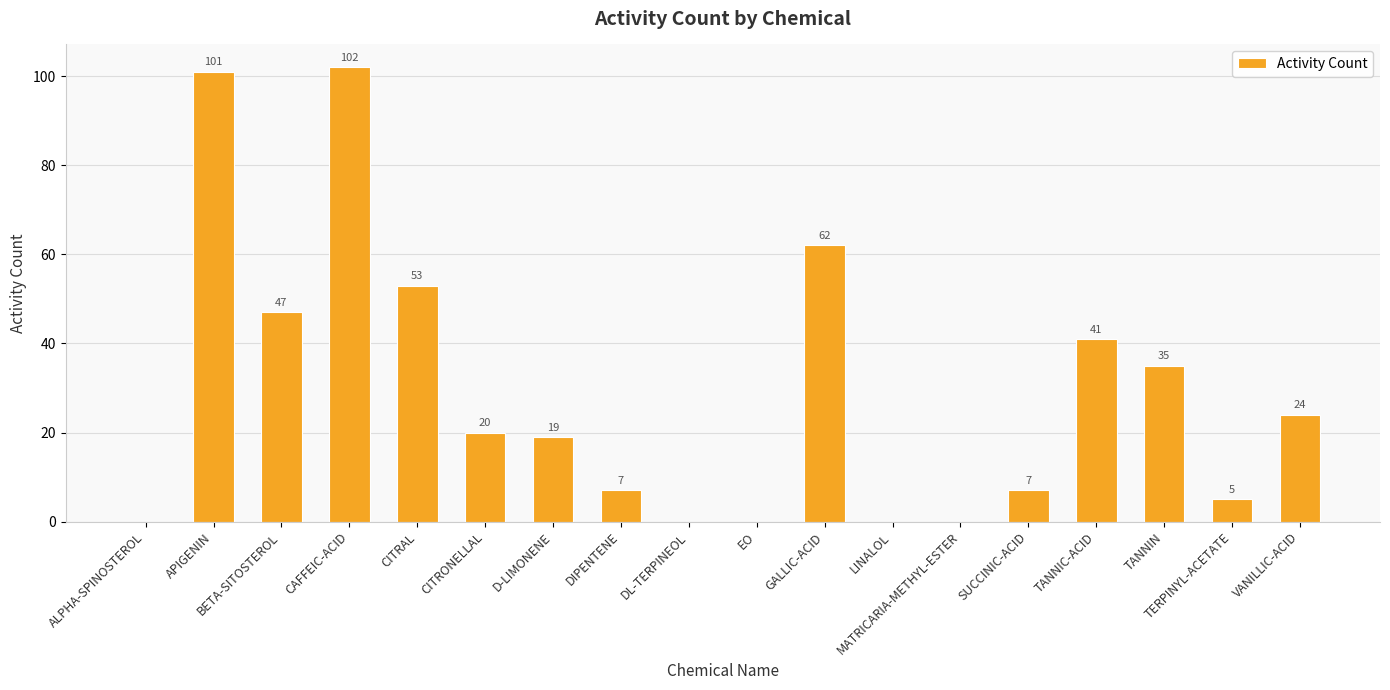

Is it true that the value at CITRAL is 91?

False